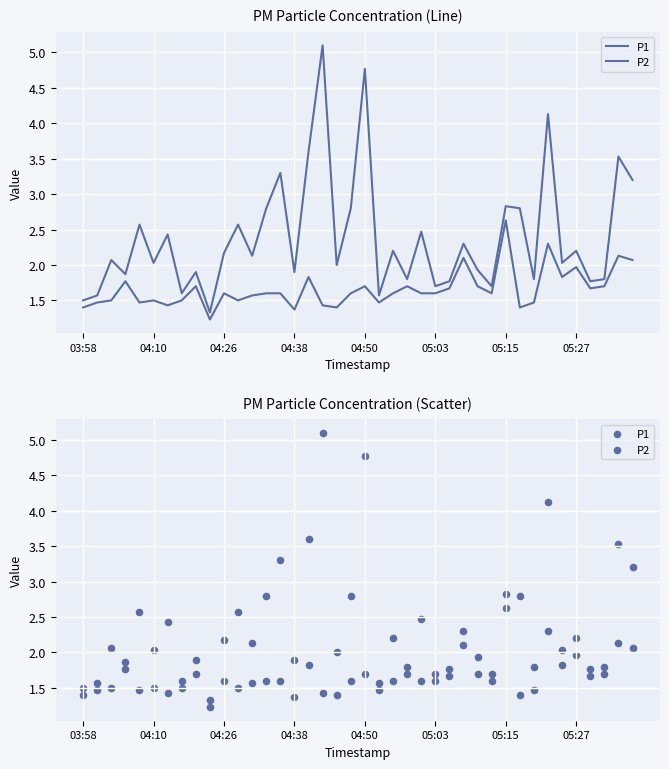

At how many categories does at least one series exceed 2?

23